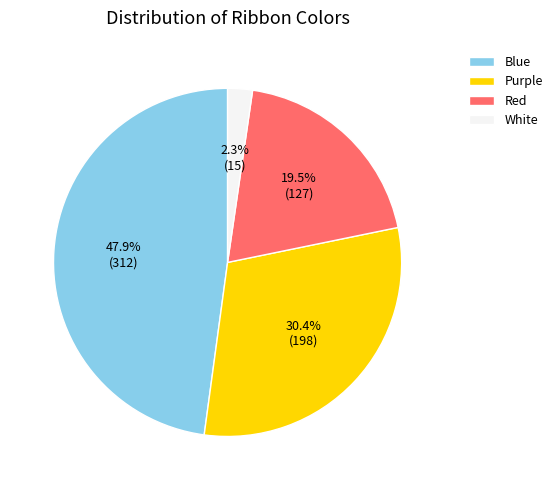

True or false: Red accounts for 25% of the total.

False